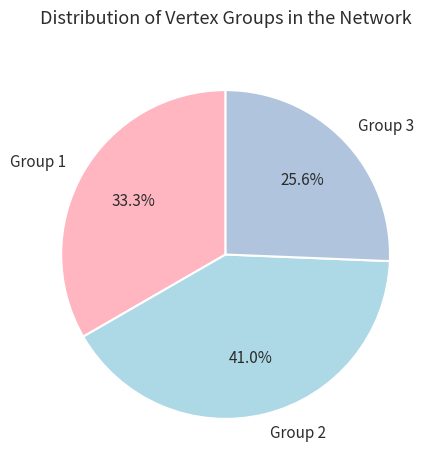

Is there any slice that represents more than half of the pie?

No